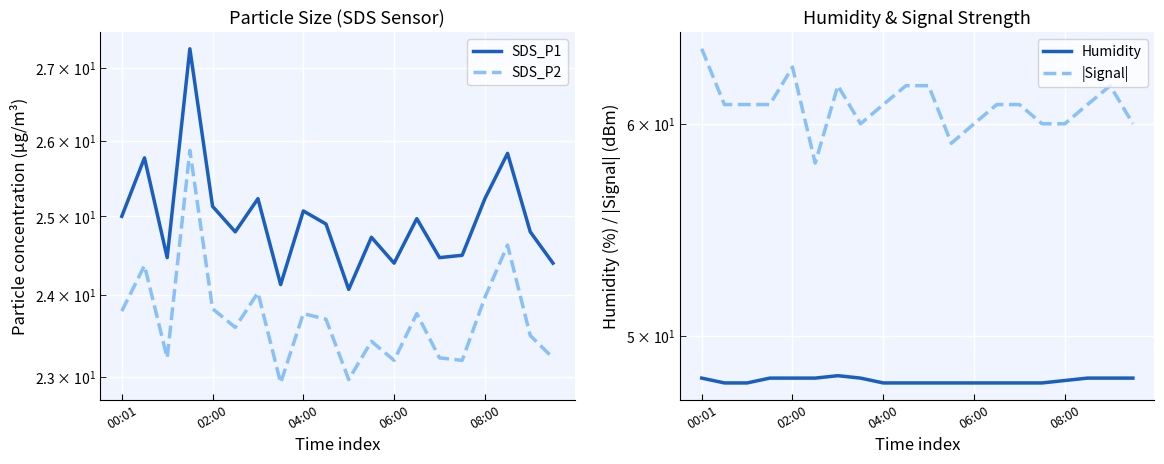

Is the value of |Signal| at 18 greater than the value of SDS_P1 at 9?

Yes